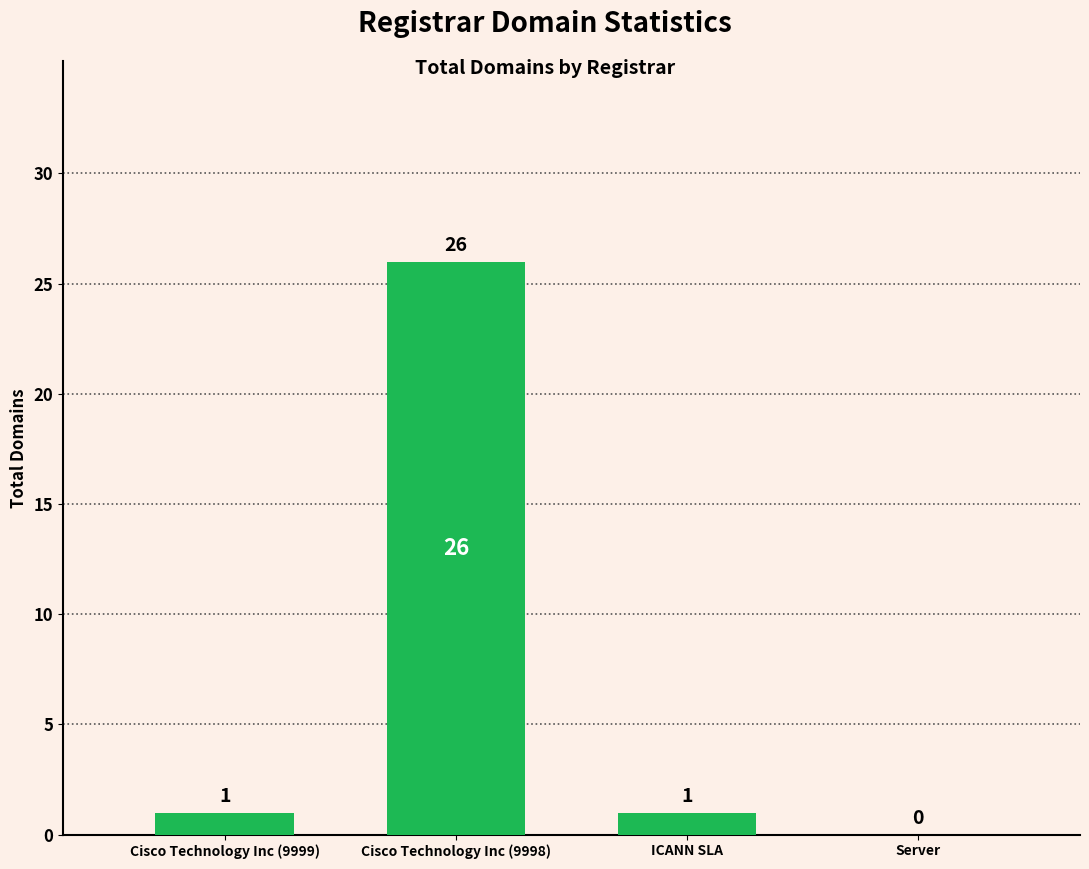

Does the chart contain stacked bars?

No